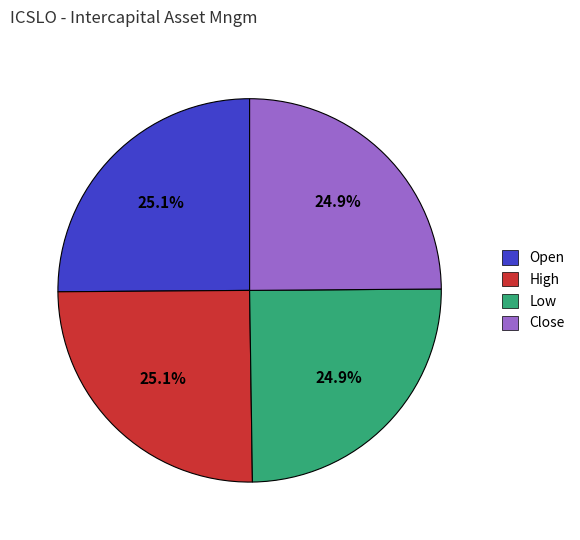

What is the ratio of the value at Open to the value at High?

1.0